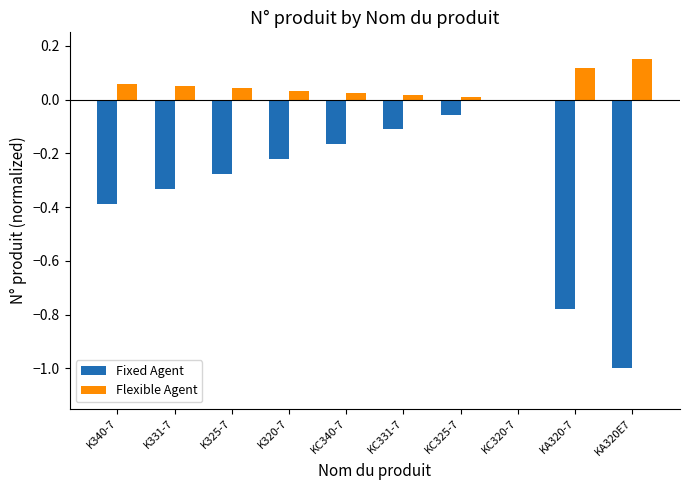

Is it true that Fixed Agent equals -0.3 at KC320-7?

False